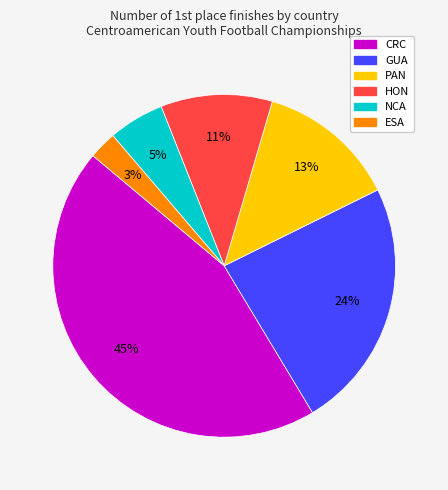

Do PAN and GUA together represent more than half of the pie?

No